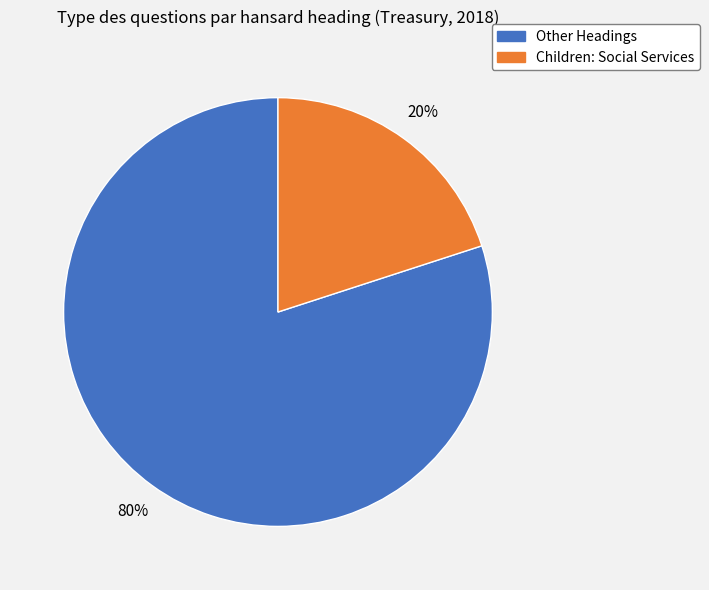

Is there a majority slice in this chart?

Yes